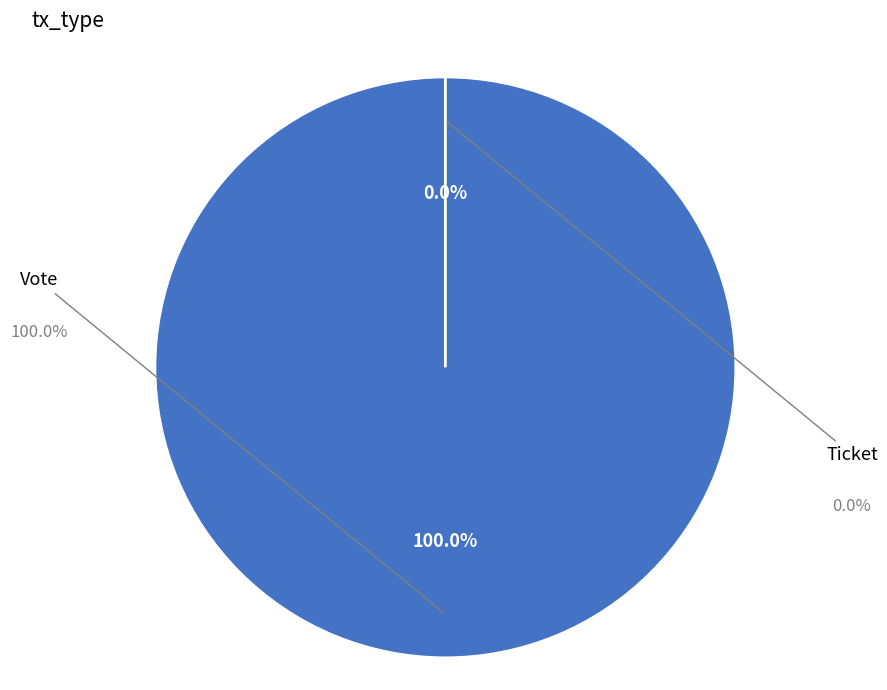

True or false: Ticket accounts for 7% of the total.

False